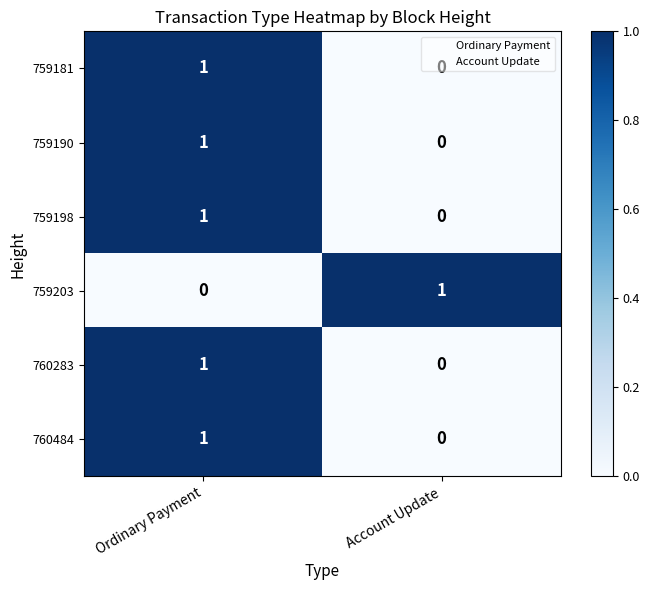

At which label is 759181 closest to 0?

Account Update